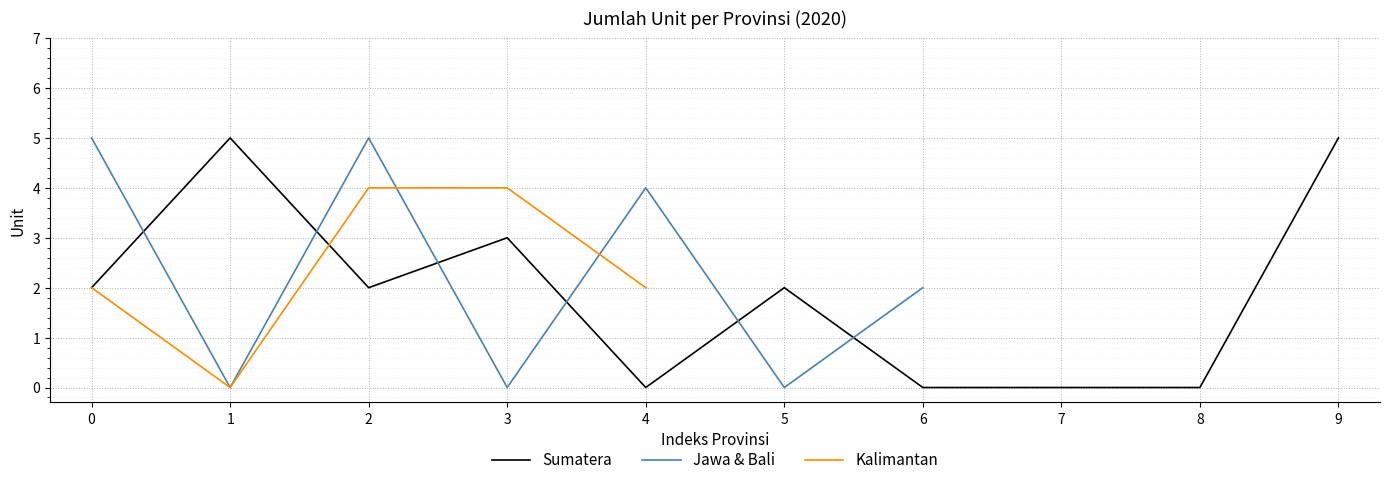

Which series has the widest spread of values?

Sumatera